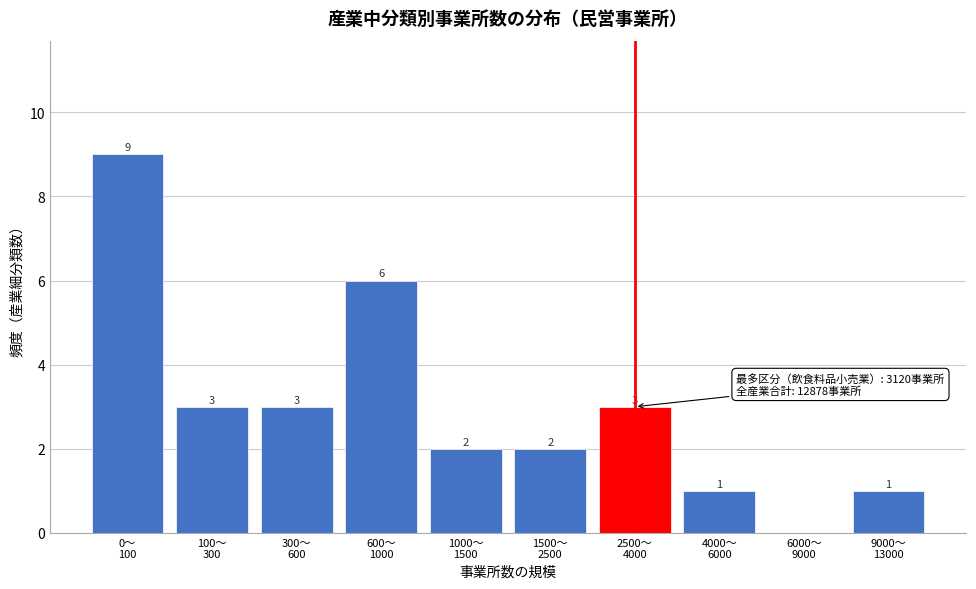

What is the sum of all values?

30